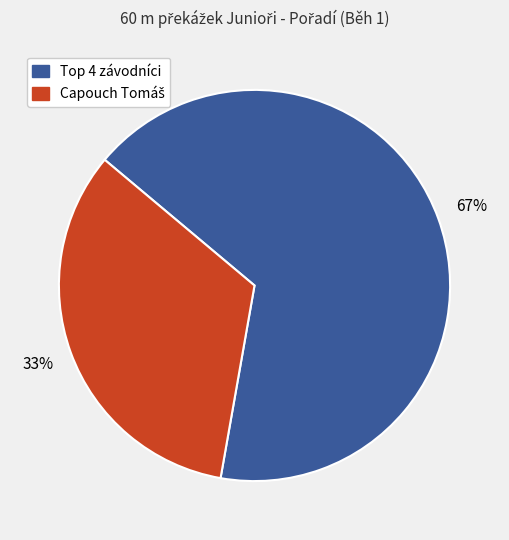

To the nearest percent, what is the average slice percentage?

50%